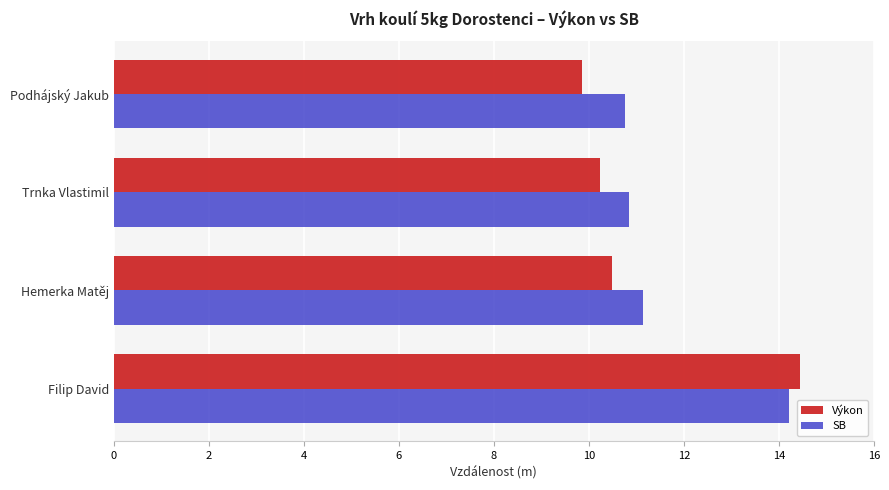

What is the approximate value of SB at Hemerka Matěj?

11.1